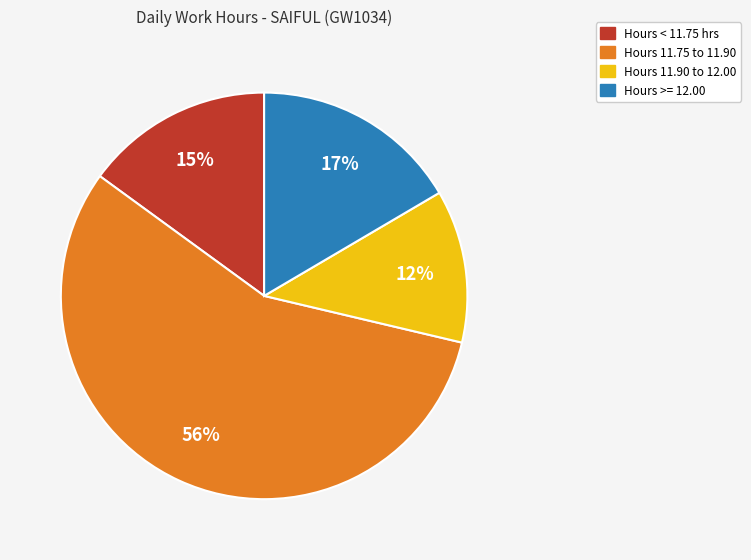

Is the sum of Hours >= 12.00 and Hours < 11.75 hrs greater than half?

No